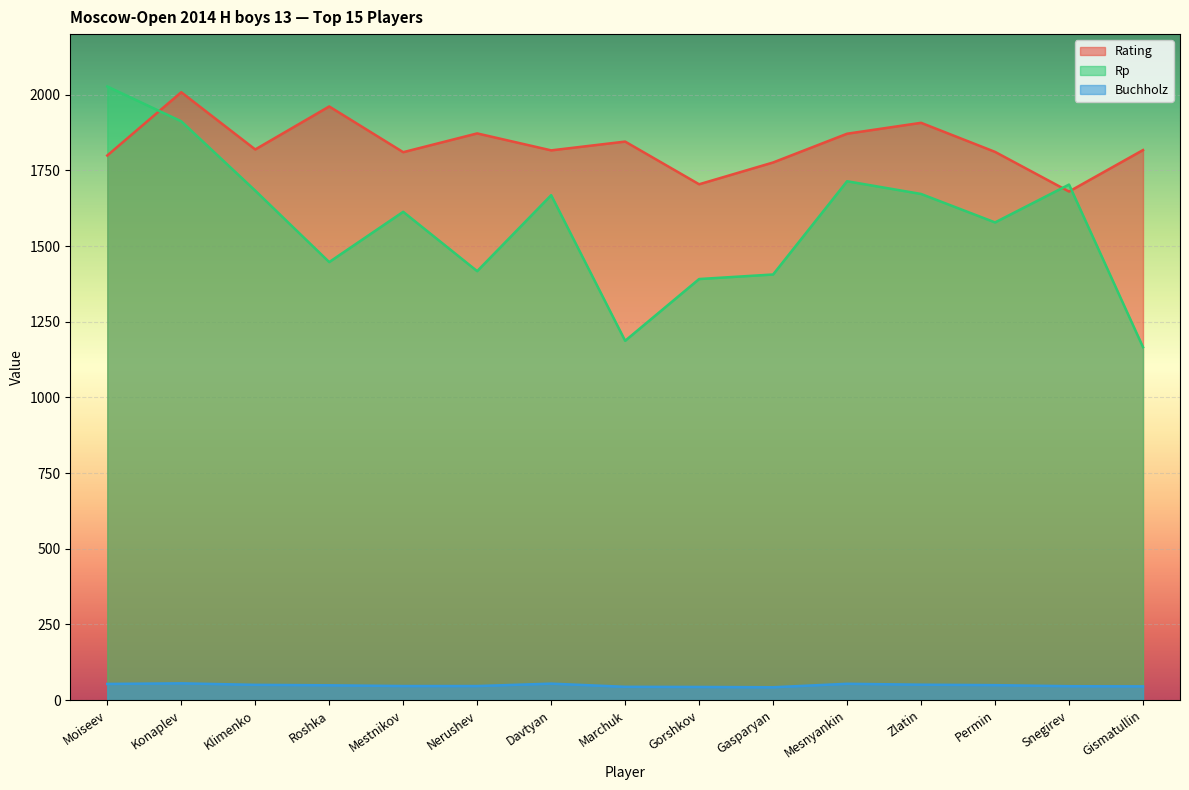

What is the minimum value for Rp?

1166.0